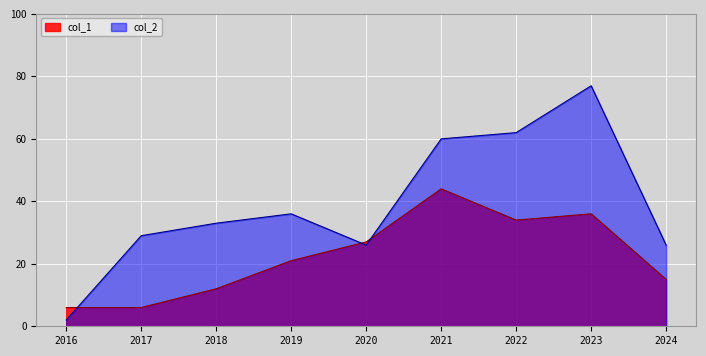

List the series in order of their peak value, lowest first.

col_1, col_2